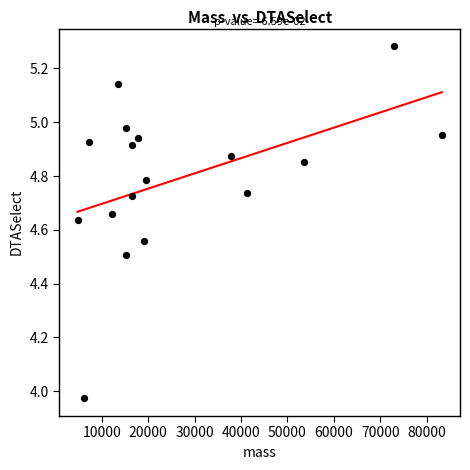

What is the range of X values (max minus min)?

78496.6